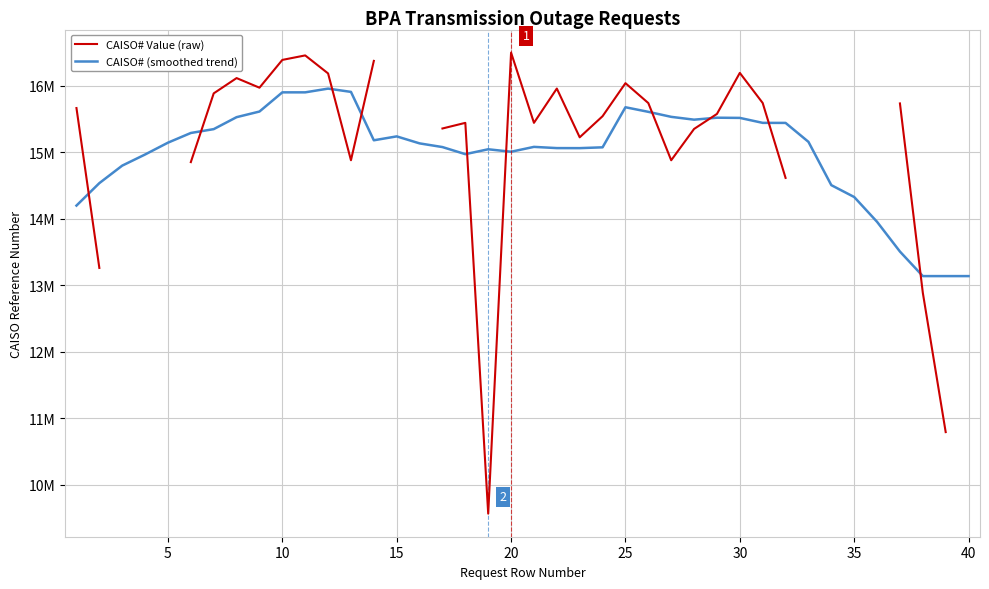

The CAISO# Value (raw) series shows 27668172.5 at 0. True or false?

False